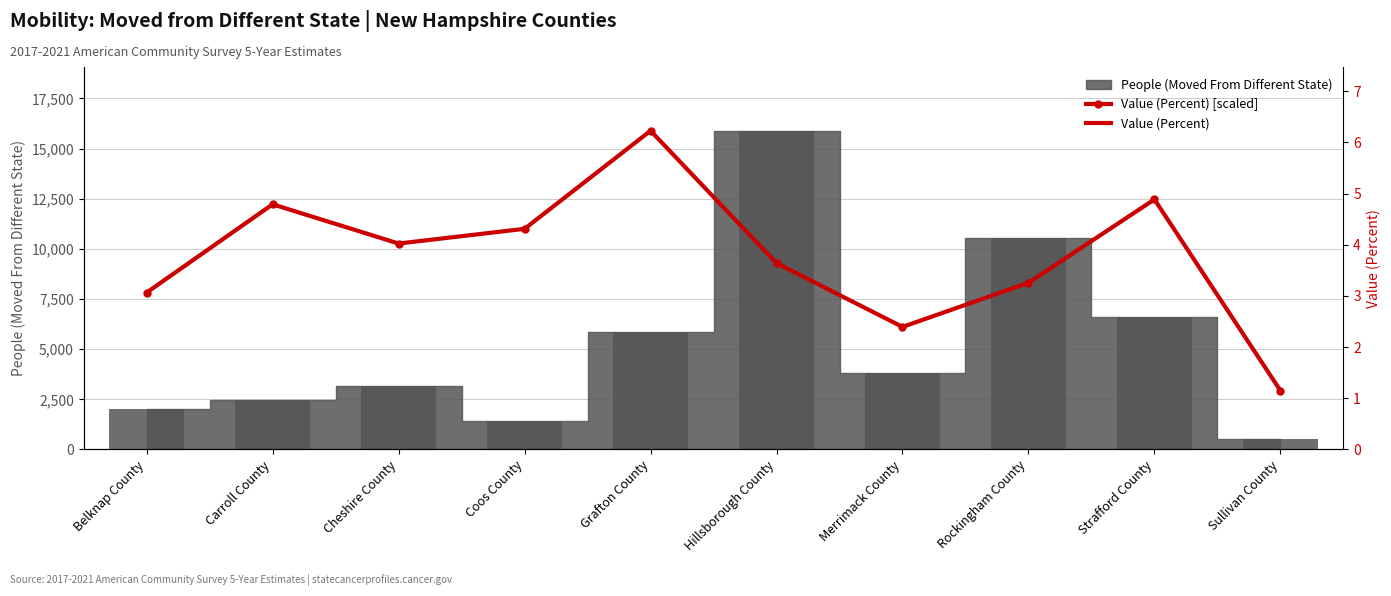

Reading right to left, extract all data points from this chart.

Sullivan County=2933.0	Strafford County=12465.2	Rockingham County=8310.1	Merrimack County=6110.4	Hillsborough County=9287.8	Grafton County=15887.0	Coos County=10998.7	Cheshire County=10265.4	Carroll County=12220.8	Belknap County=7821.3